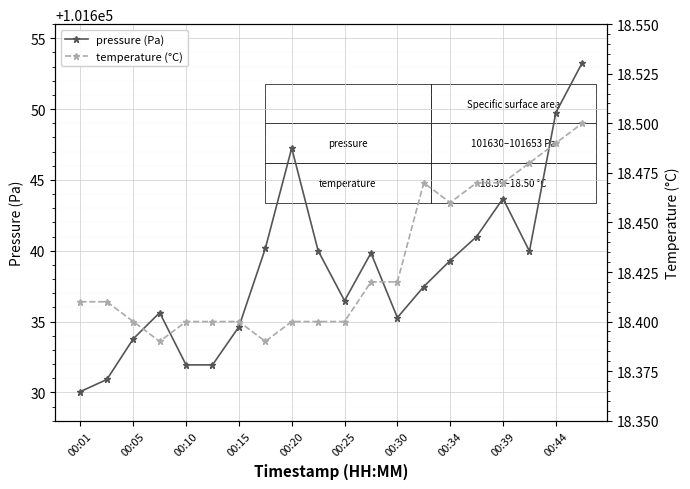

Is it true that pressure (Pa) equals 33699.8 at 00:39?

False